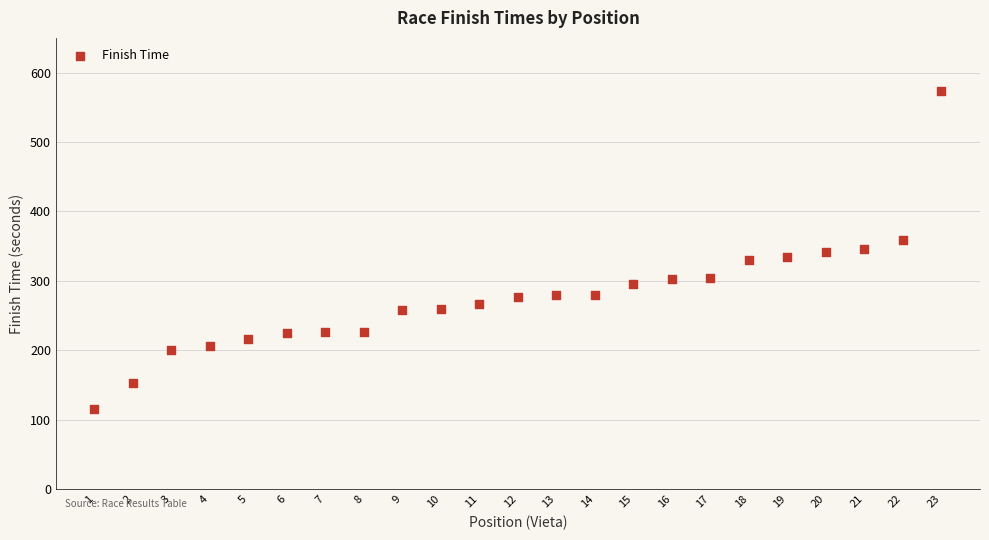

What is the range of X values (max minus min)?

22